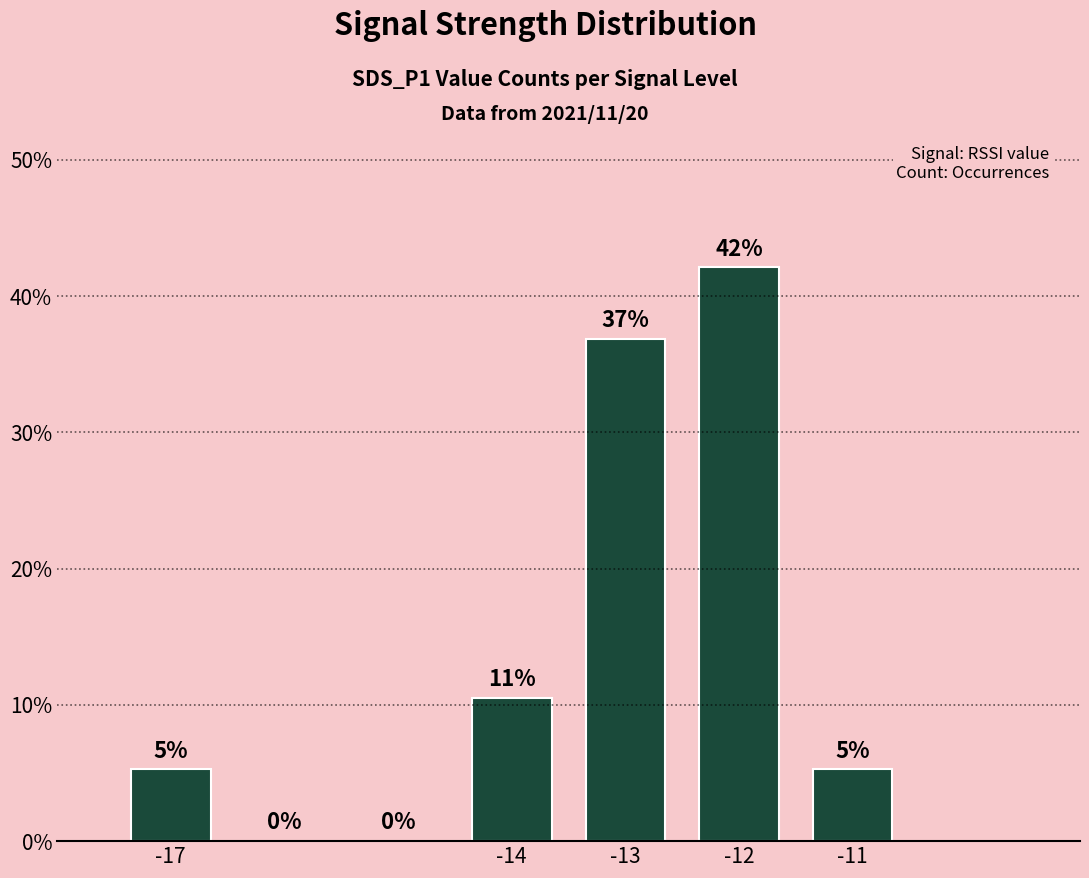

Read the value at -13.

0.4